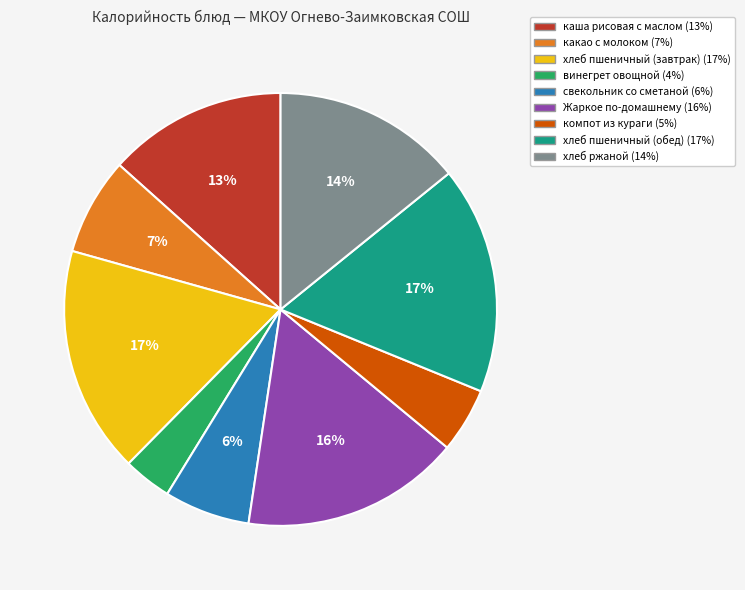

To the nearest percent, what is the average slice percentage?

11%